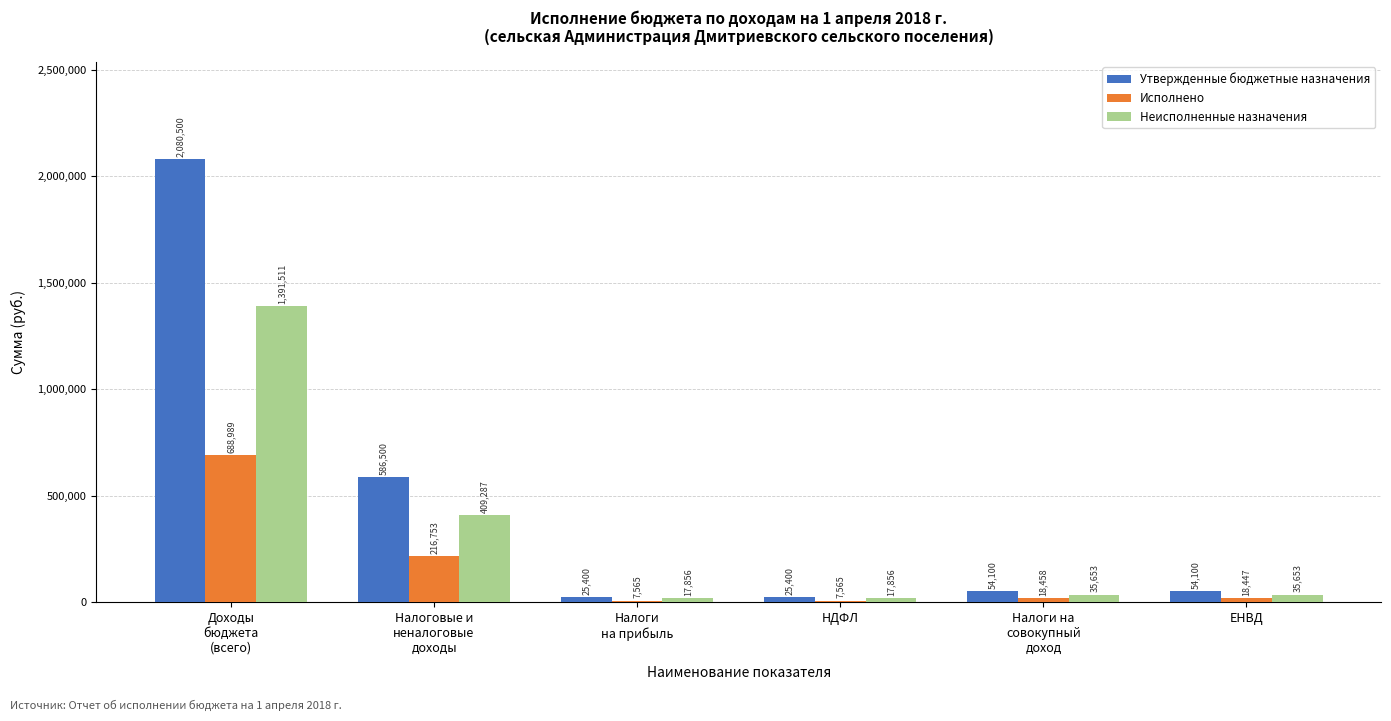

What is the total value across all series at ЕНВД?

108200.0